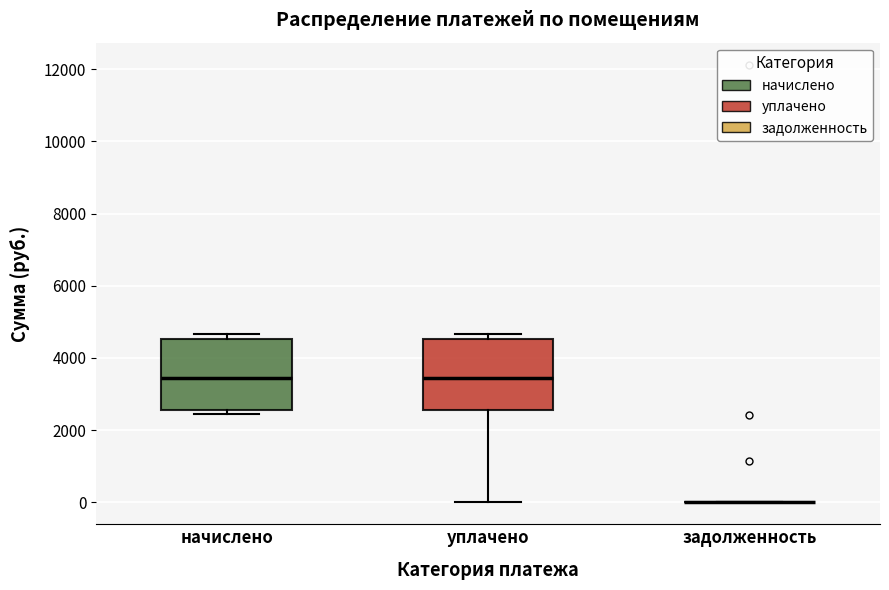

Reading left to right, transcribe this box plot: for each box, give where its median line is, the range the box spans, and where its two whiskers end, as read against the y-axis. The values are not printed on the chart, so give them approximately, as read against the axis.

начислено: median 3400, box 2600 to 4600, whiskers 2400 to 4600 (just above the box's upper edge)
уплачено: median 3400, box 2600 to 4600, whiskers 0 to 4600 (just above the box's upper edge)
задолженность: box collapsed to a line at 0, whiskers 0 to 0